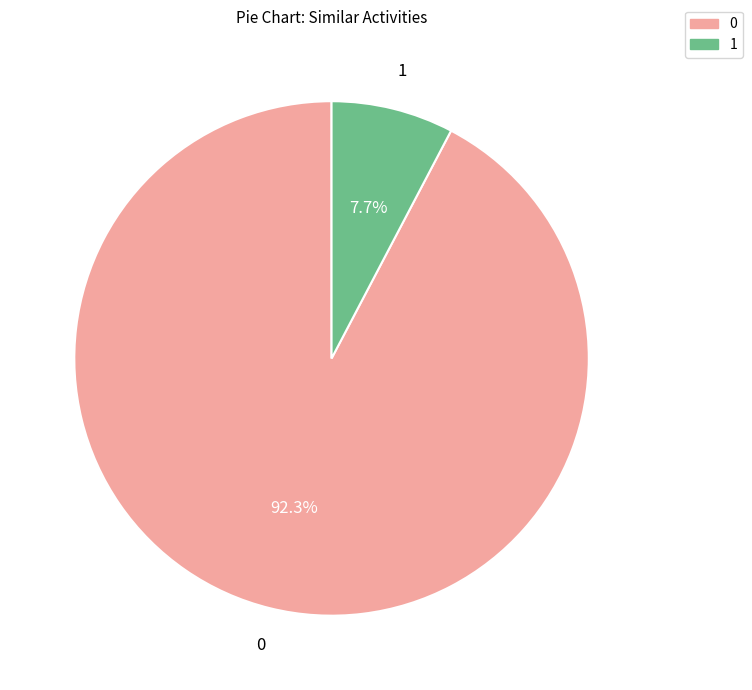

Is there a majority slice in this chart?

Yes